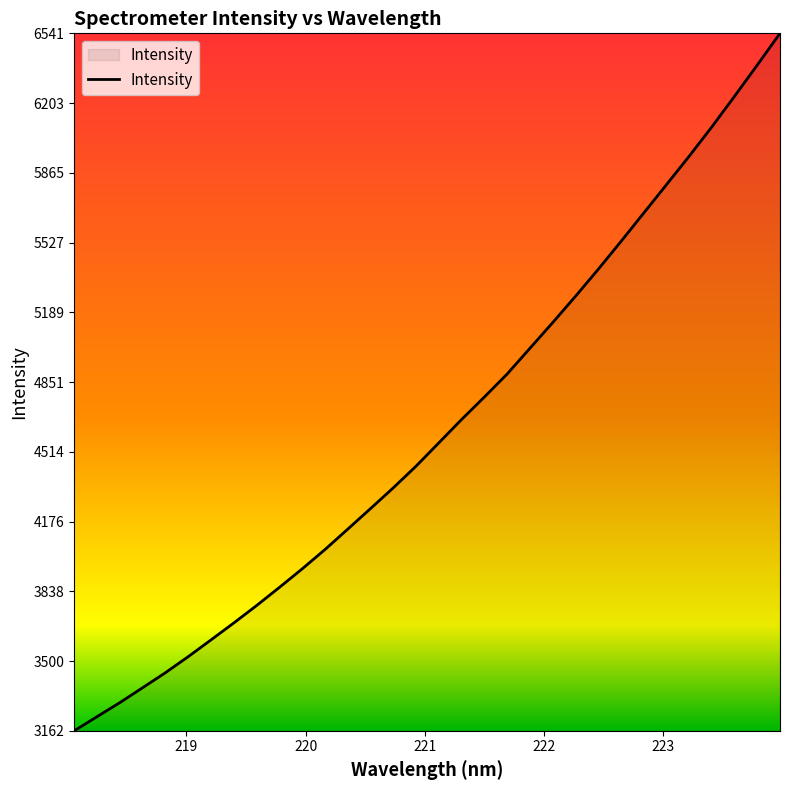

What is the greatest value displayed?

6541.0